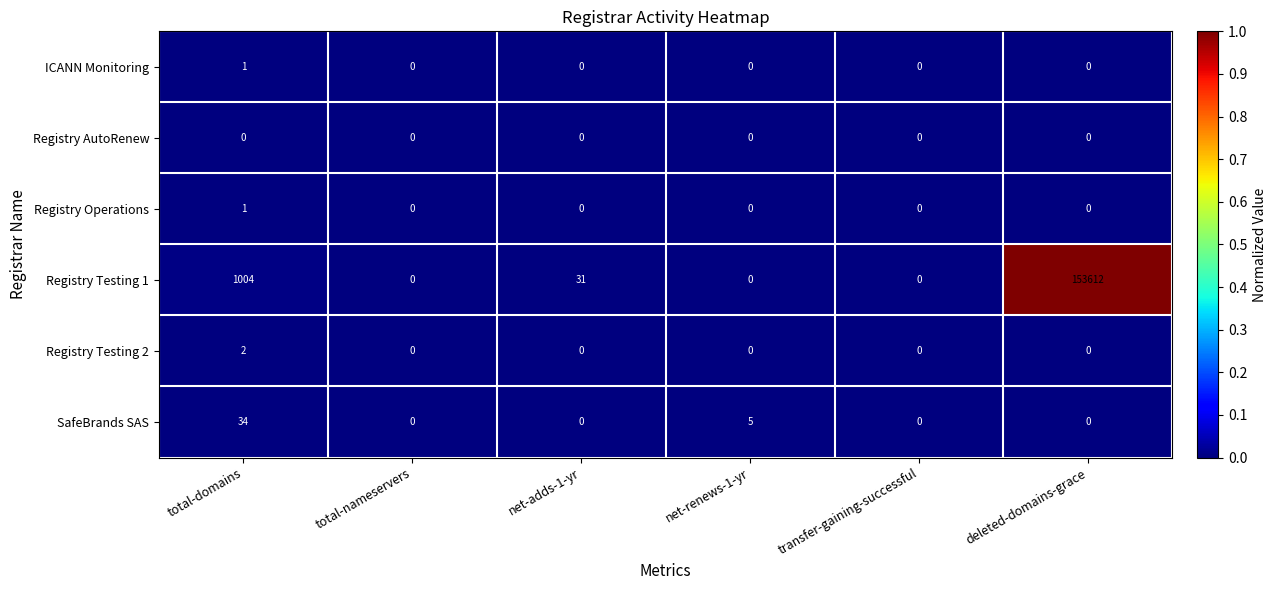

The SafeBrands SAS series shows 0 at transfer-gaining-successful. True or false?

True